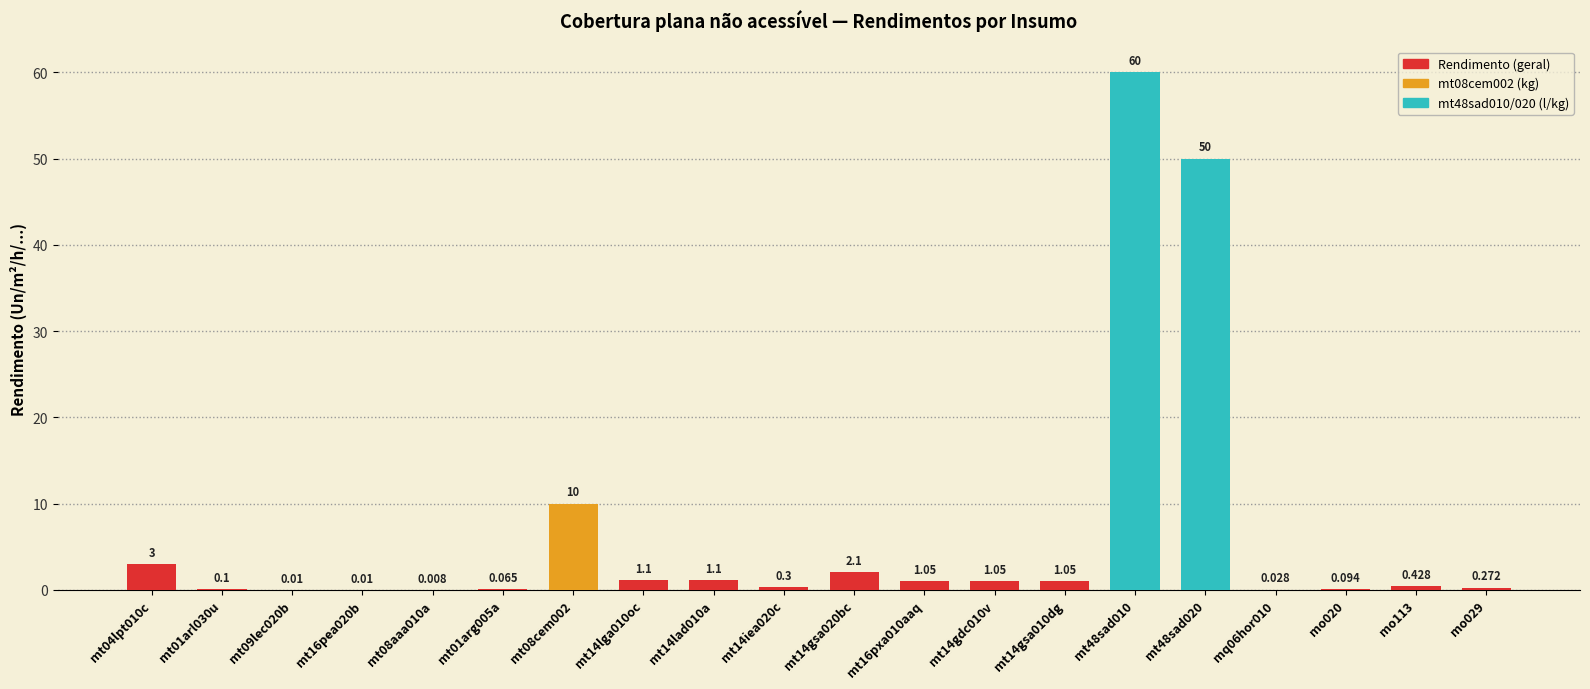

Rank the categories by value from lowest to highest.

mt08aaa010a, mt09lec020b, mt16pea020b, mq06hor010, mt01arg005a, mo020, mt01arl030u, mo029, mt14iea020c, mo113, mt16pxa010aaq, mt14gdc010v, mt14gsa010dg, mt14lga010oc, mt14lad010a, mt14gsa020bc, mt04lpt010c, mt08cem002, mt48sad020, mt48sad010